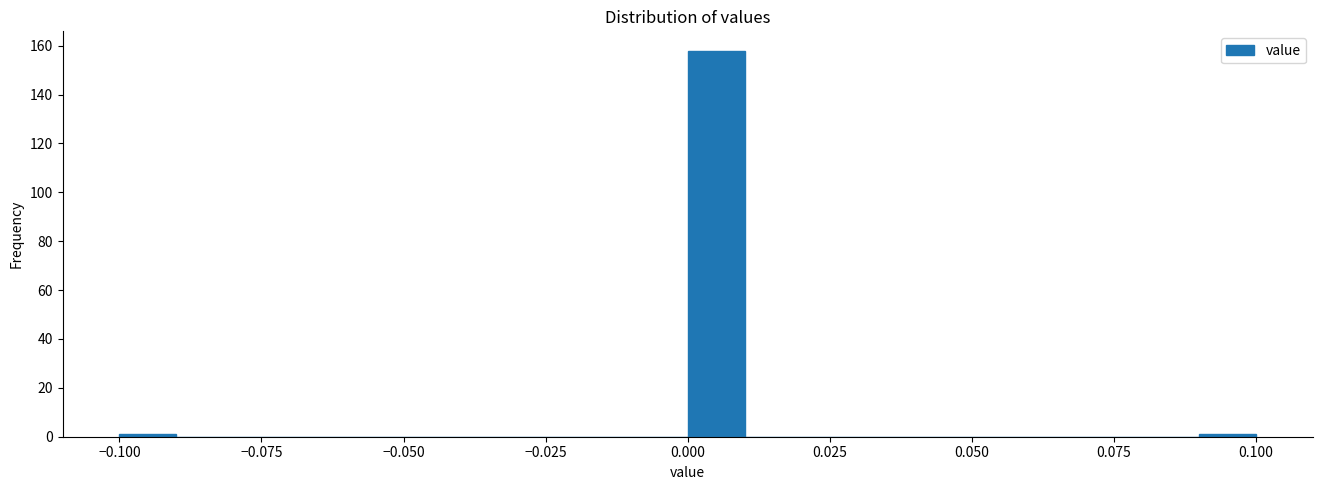

Around what value on the x-axis is the tallest bar? Give the approximate position of its centre, as read against the axis.

0.005